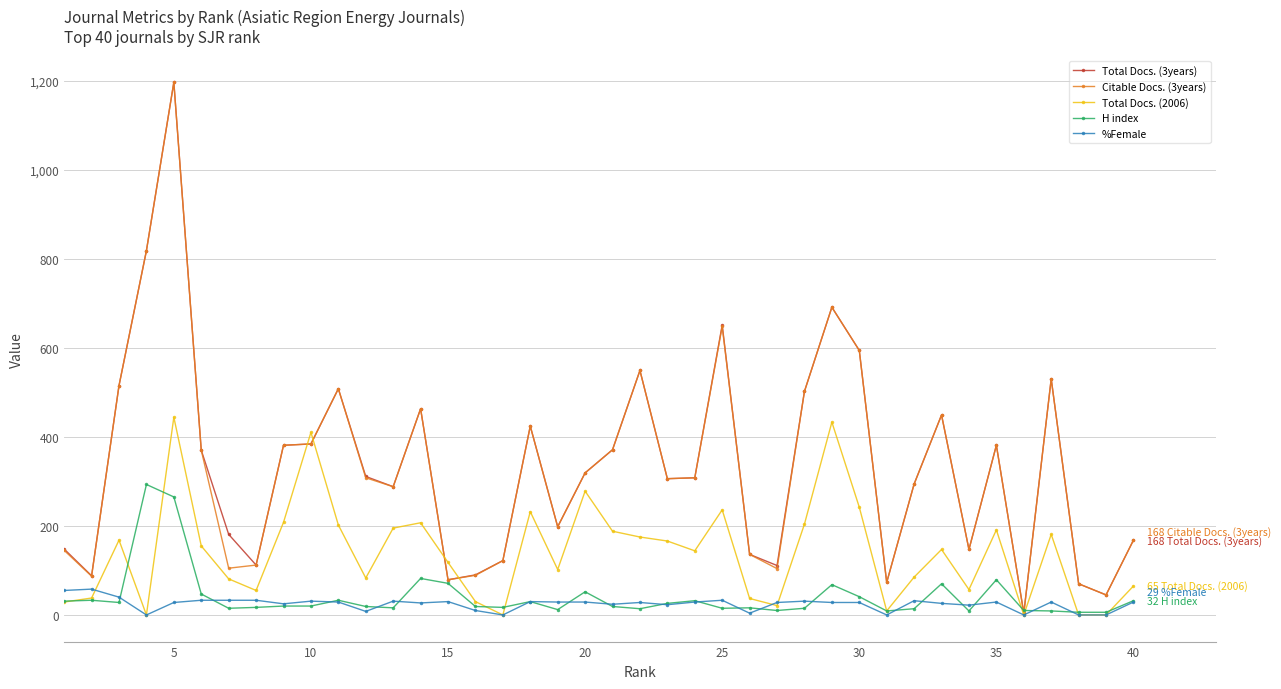

At how many categories does at least one series exceed 349?

18